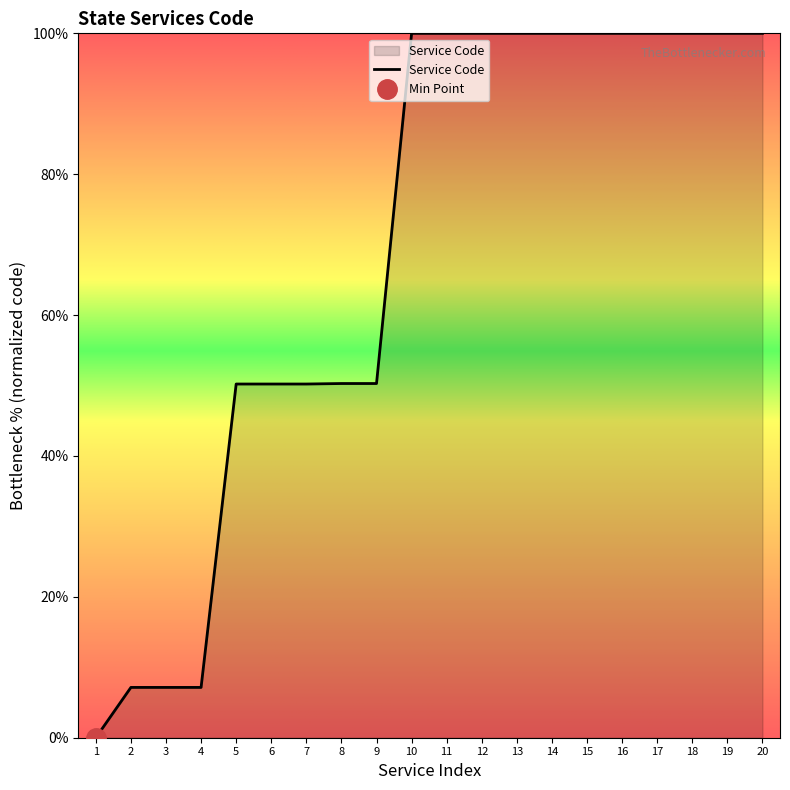

Is it true that the value at 13 is 142.9?

False